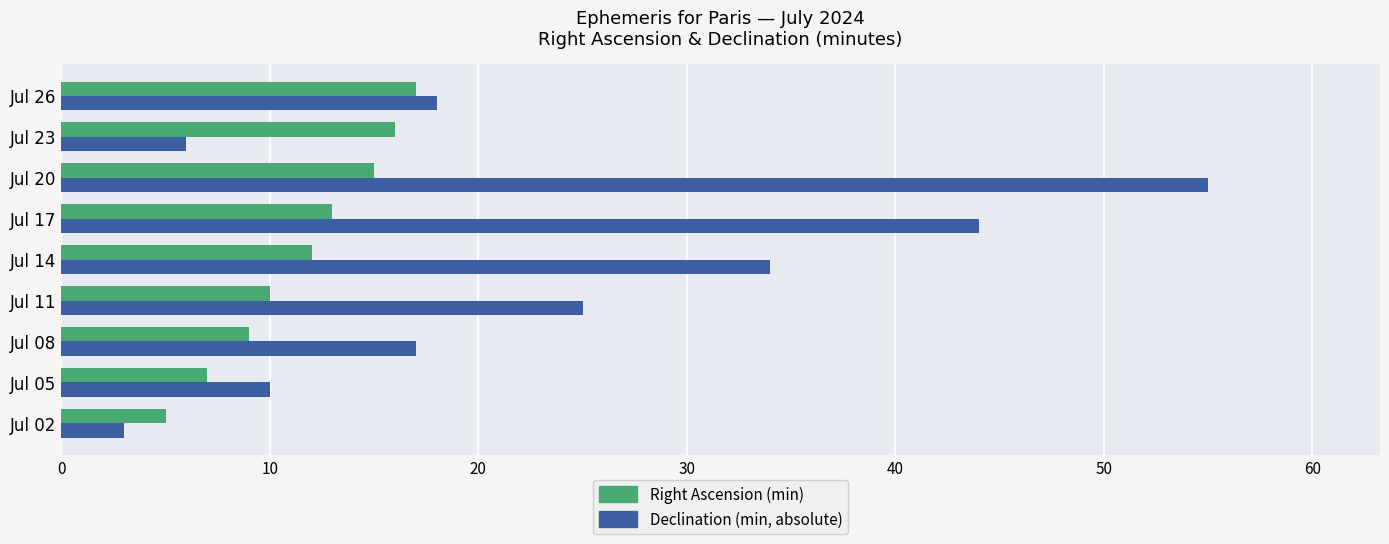

True or false: Declination (min, absolute) has a value of 25 at Jul 11.

True